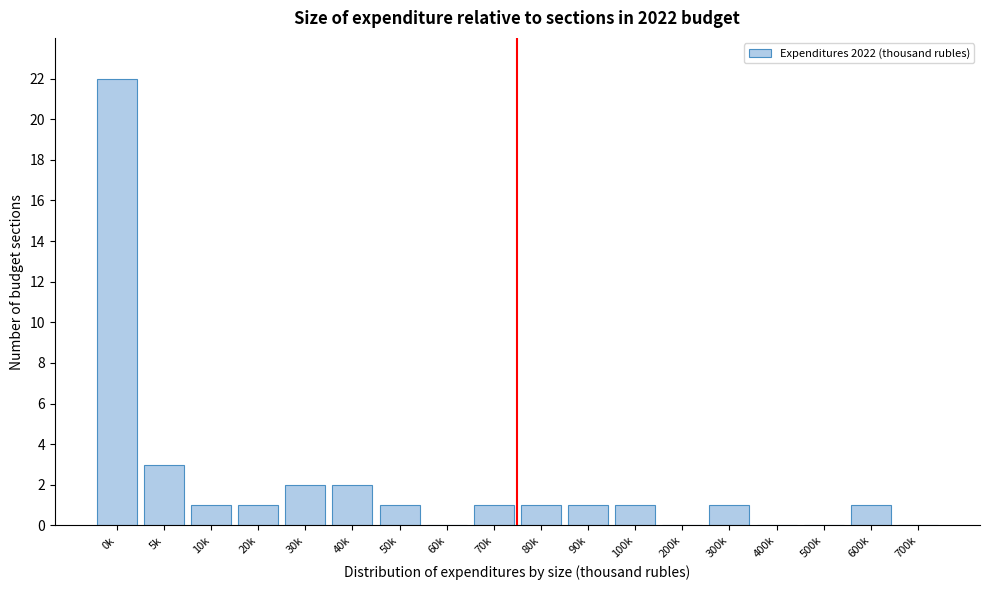

Reading left to right, list all the values displayed in this chart.

0k=22	5k=3	10k=1	20k=1	30k=2	40k=2	50k=1	60k=0	70k=1	80k=1	90k=1	100k=1	200k=0	300k=1	400k=0	500k=0	600k=1	700k=0